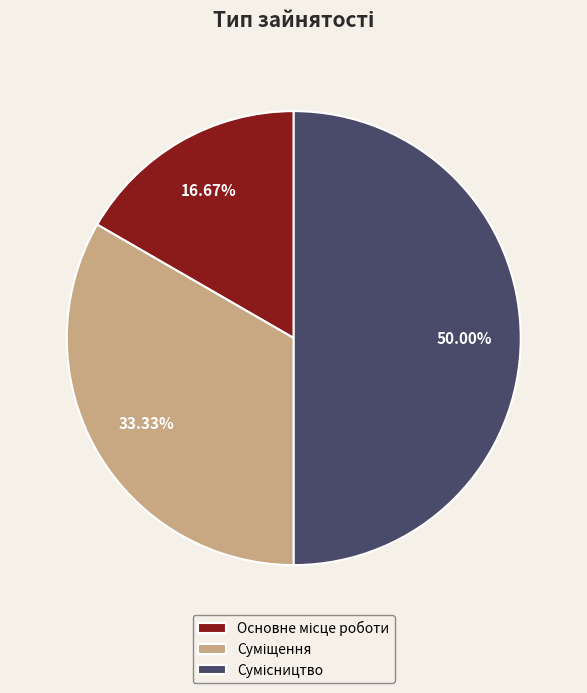

How many segments does this pie chart have?

3